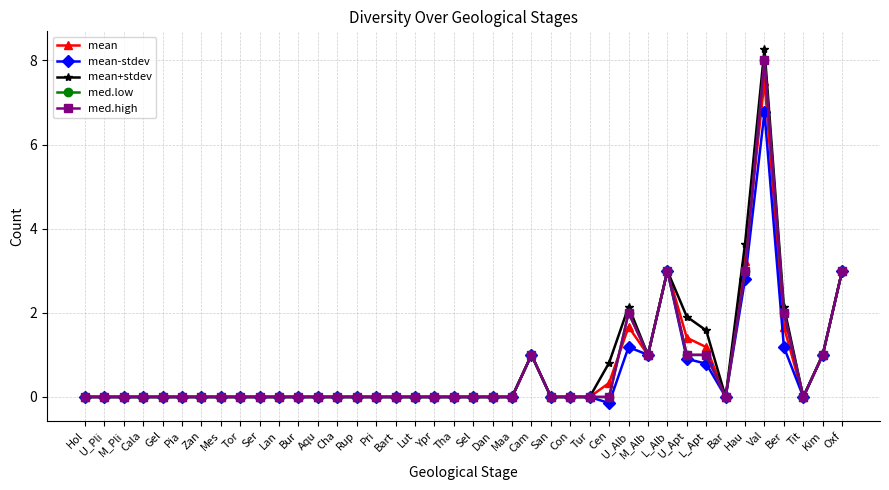

True or false: mean+stdev has a value of 0.0 at Tha.

True